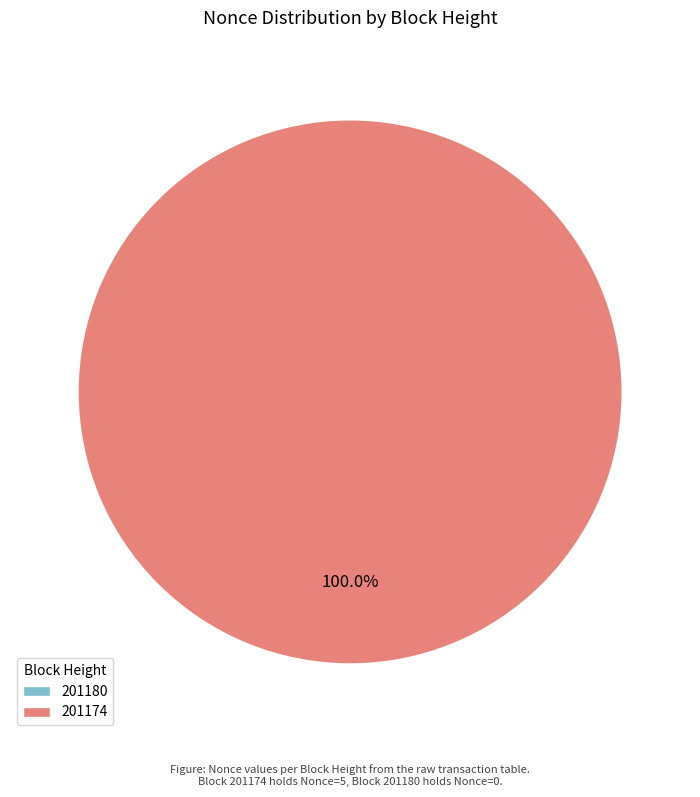

Is there any slice that represents more than half of the pie?

Yes